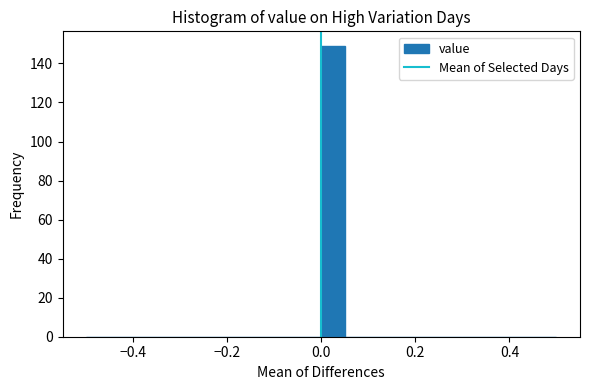

Read against the x-axis, roughly where is the centre of the tallest bar?

0.02